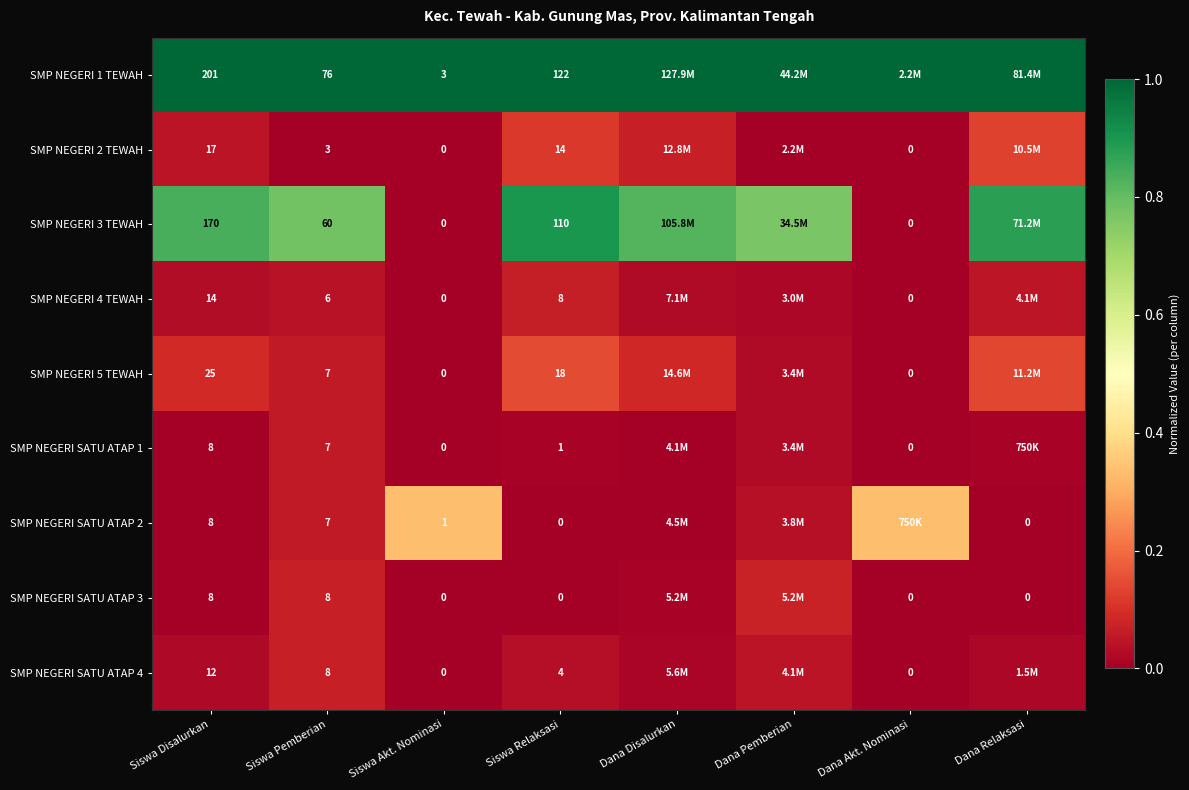

Is the value of SMP NEGERI 5 TEWAH at Dana Akt. Nominasi greater than the value of SMP NEGERI SATU ATAP 1 at Siswa Relaksasi?

No